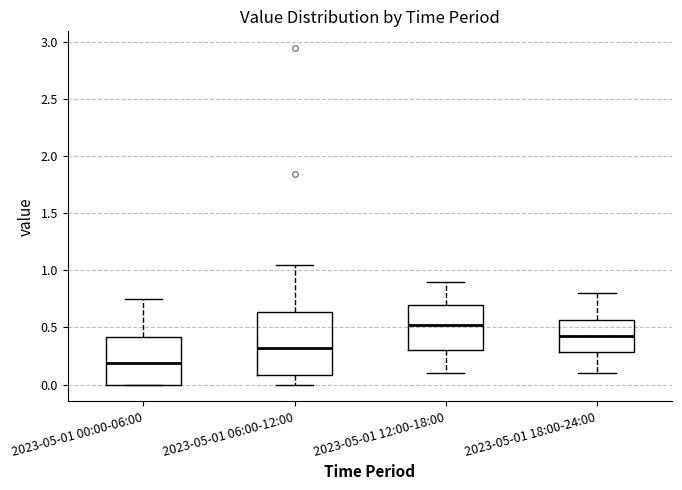

Reading left to right, read every box against the y-axis: the position of its median line, the range the box covers, and the ends of its whiskers. The values are not printed on the chart, so give them approximately, as read against the axis.

2023-05-01 00:00-06:00: median 0.20, box 0.00 to 0.40, whiskers 0.00 to 0.75
2023-05-01 06:00-12:00: median 0.30, box 0.10 to 0.65, whiskers 0.00 to 1.05
2023-05-01 12:00-18:00: median 0.55, box 0.30 to 0.70, whiskers 0.10 to 0.90
2023-05-01 18:00-24:00: median 0.45, box 0.30 to 0.55, whiskers 0.10 to 0.80